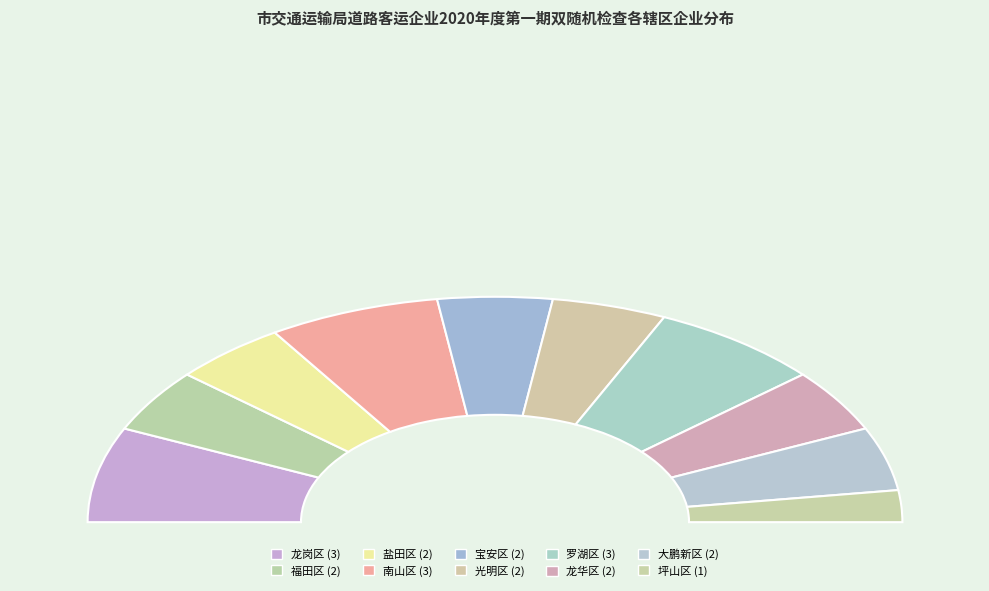

What is the change in value from 罗湖区 to 坪山区?

-2